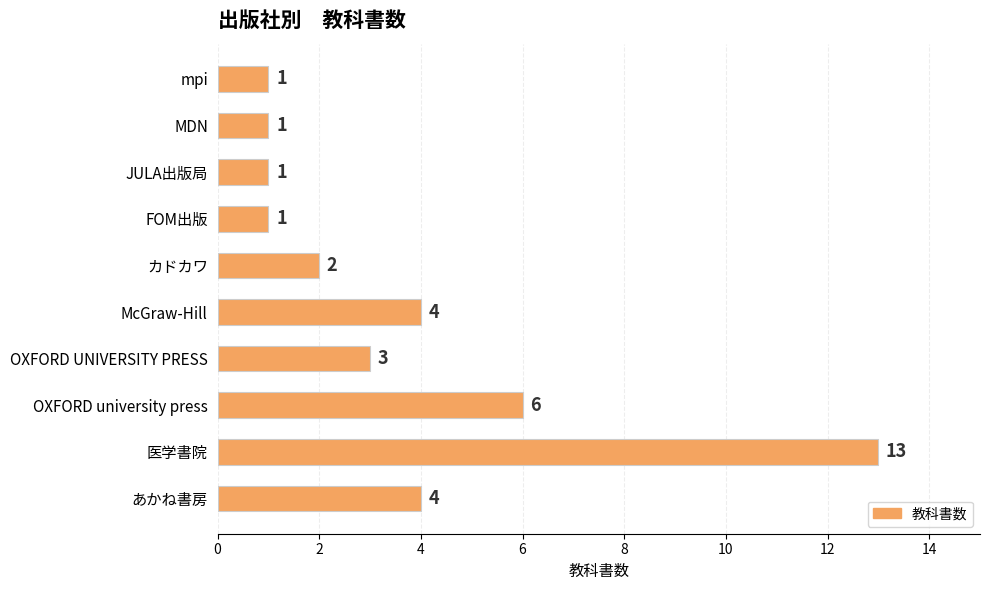

At which category does the chart reach its peak across all series?

医学書院